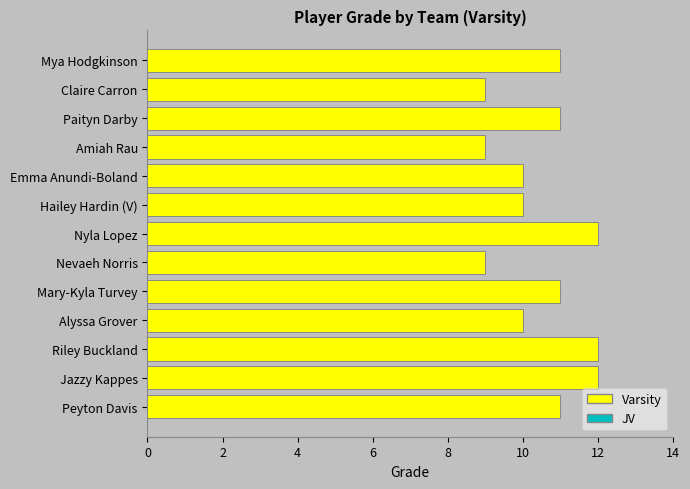

Approximately how many times larger is the value at Amiah Rau compared to Peyton Davis?

0.8